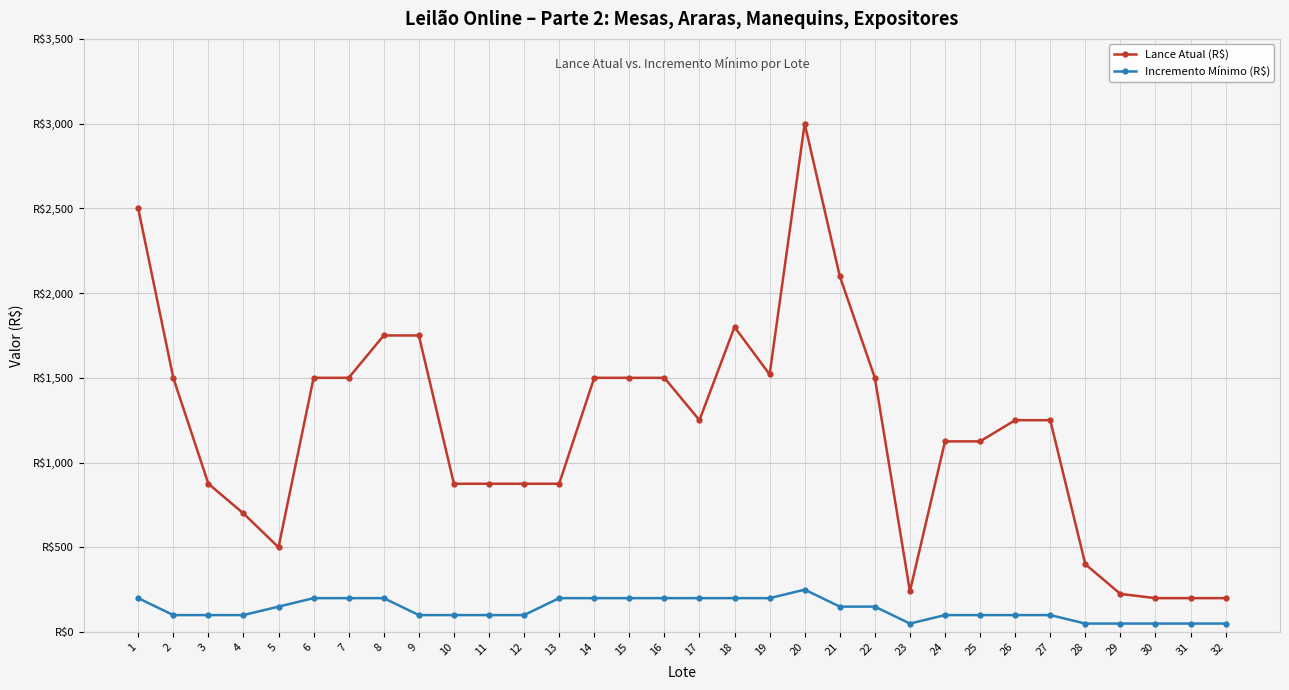

What is the difference between the maximum and second lowest values in the Incremento Mínimo (R$) series?

200